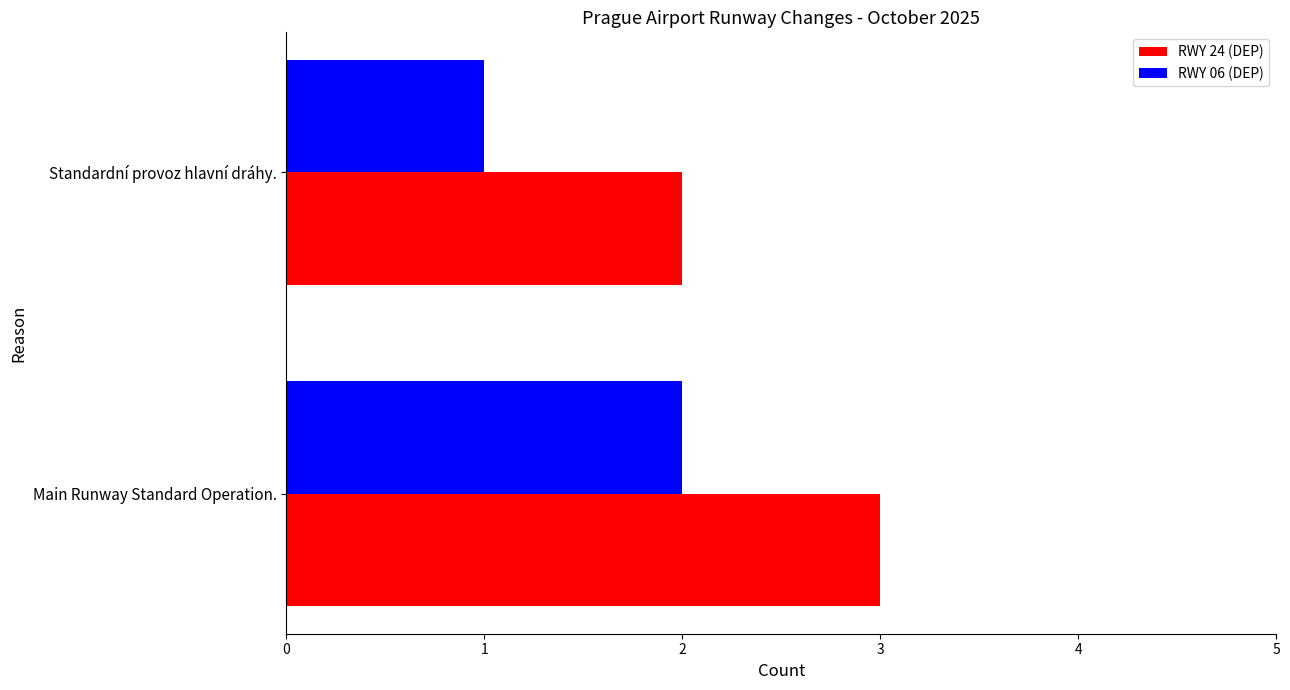

The RWY 06 (DEP) series shows 3 at Main Runway Standard Operation.. True or false?

False